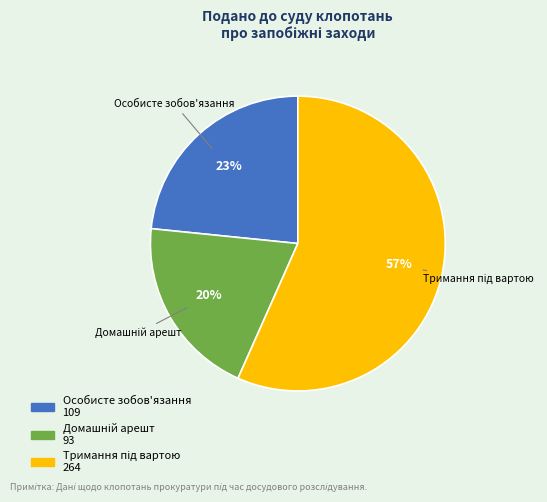

The Особисте зобов'язання slice represents 23% of the pie. True or false?

True